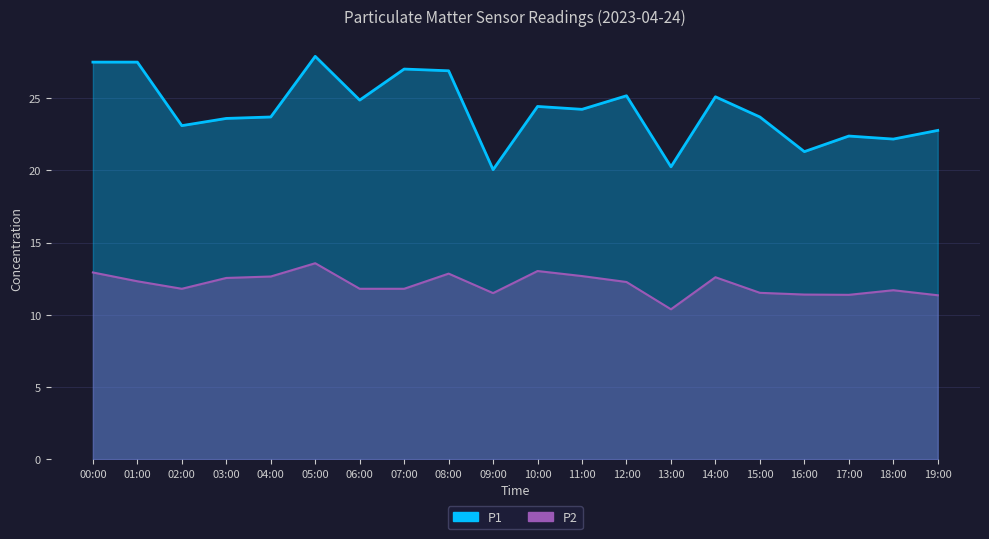

Reading left to right, extract all data points from this chart.

P1: 27.5	27.5	23.1	23.6	23.7	27.9	24.9	27.0	26.9	20.1	24.4	24.2	25.2	20.2	25.1	23.7	21.3	22.4	22.2	22.8
P2: 12.9	12.3	11.8	12.6	12.7	13.6	11.8	11.8	12.8	11.5	13.0	12.7	12.3	10.4	12.6	11.5	11.4	11.4	11.7	11.3